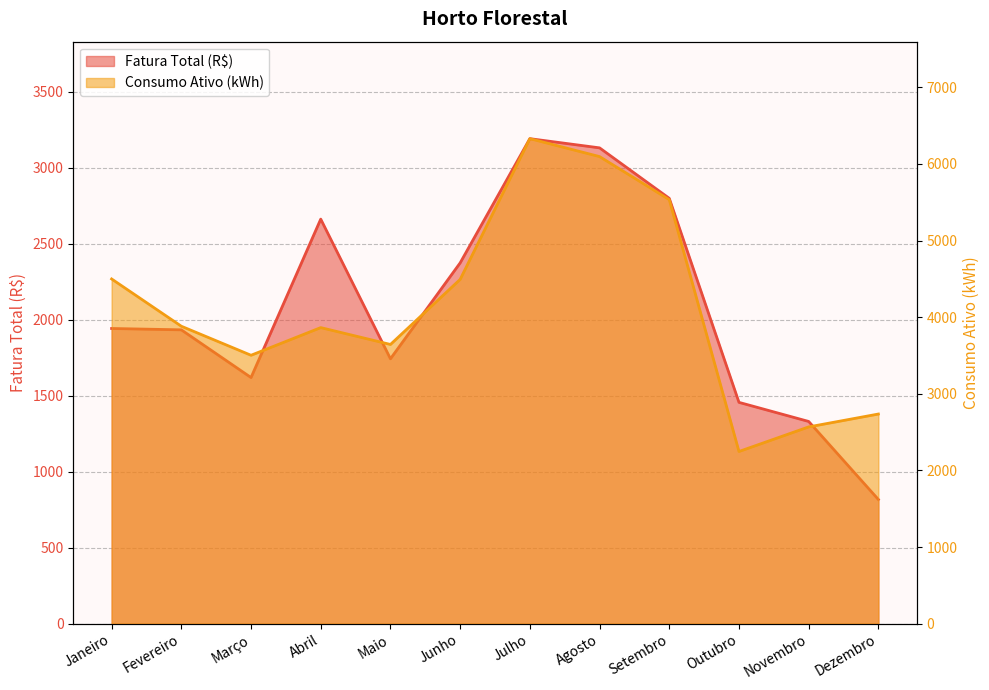

What is the spread (max minus min) of values at Maio?

1901.5